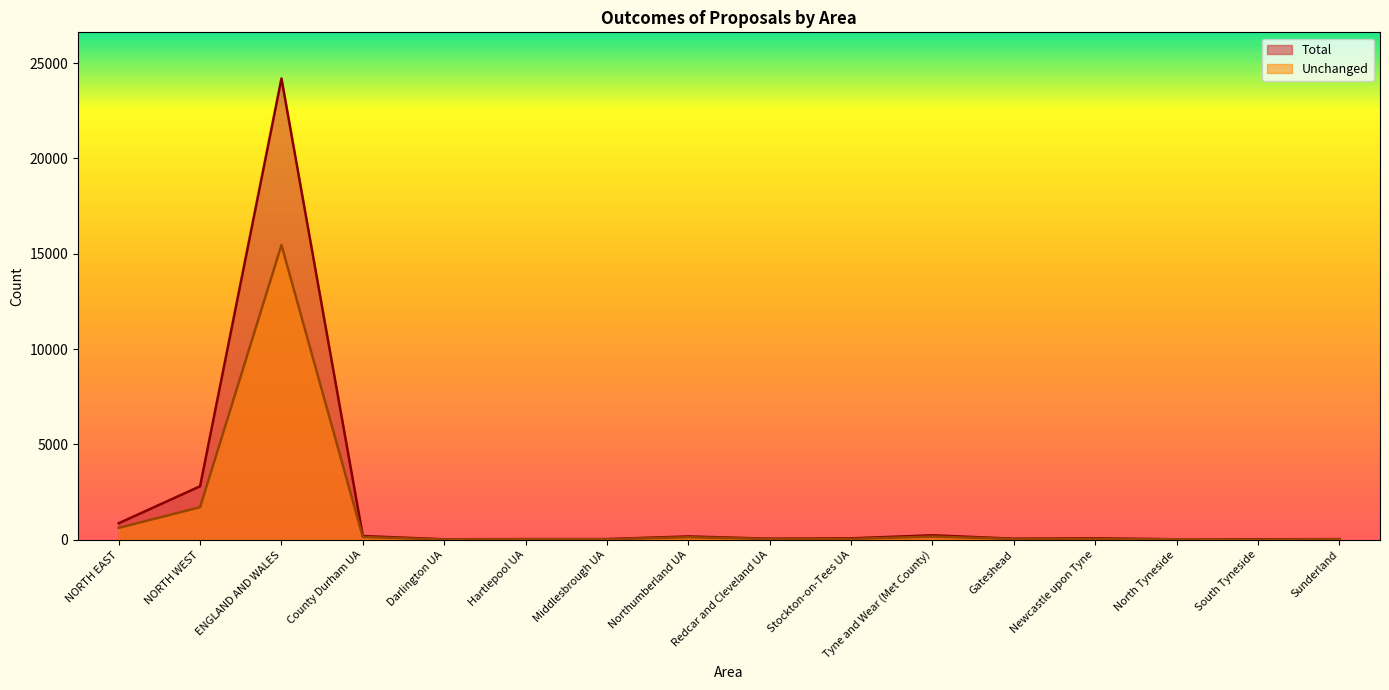

What is the spread (max minus min) of values at Darlington UA?

10